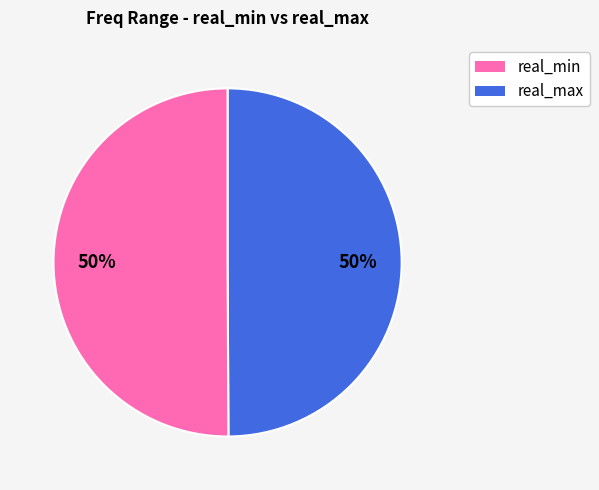

To the nearest percent, what is the average slice percentage?

50%